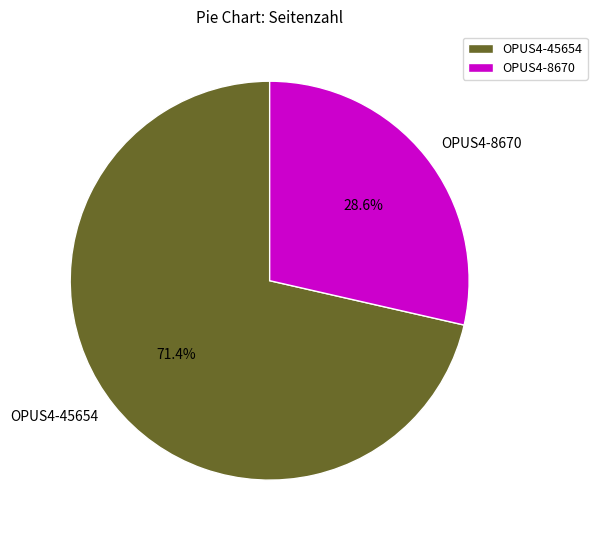

Between OPUS4-8670 and OPUS4-45654, which is larger?

OPUS4-45654